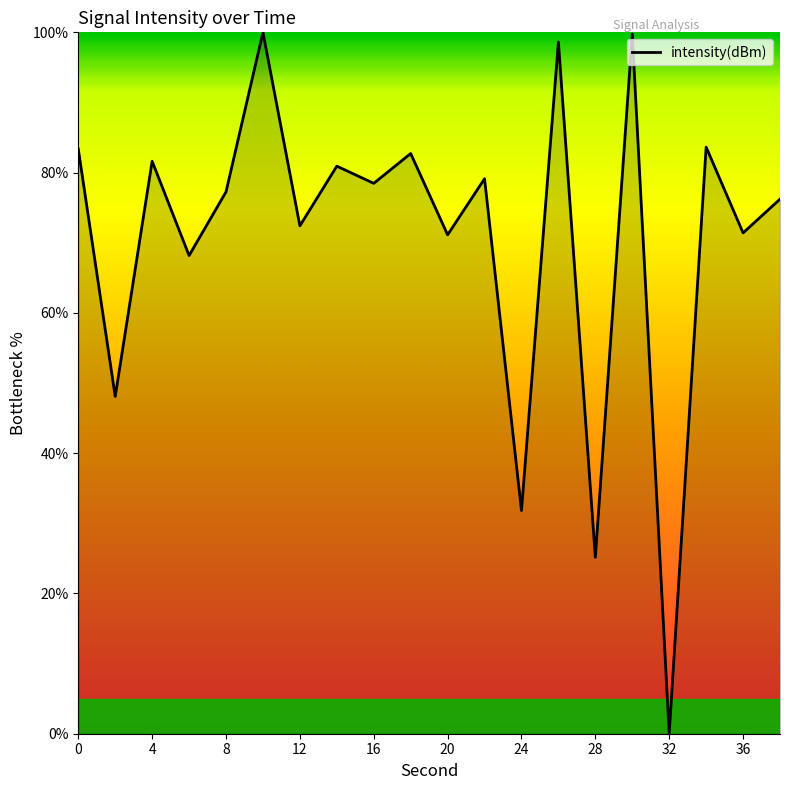

What is the maximum value shown in the chart?

100.0